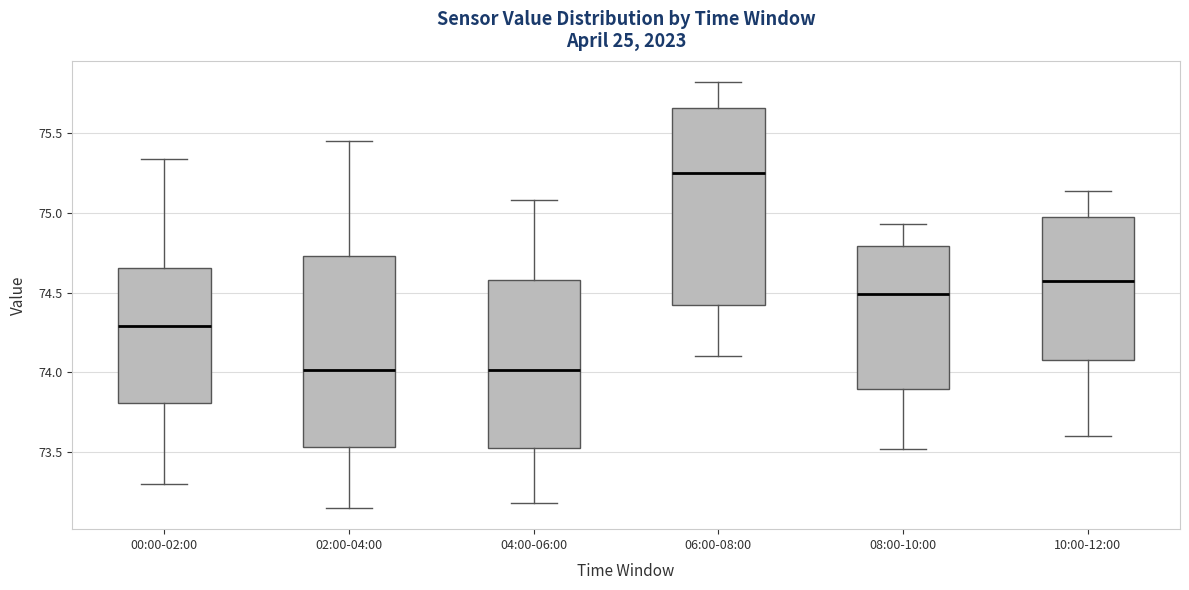

Reading left to right, read every box against the y-axis: the position of its median line, the range the box covers, and the ends of its whiskers. The values are not printed on the chart, so give them approximately, as read against the axis.

00:00-02:00: median 74.30, box 73.80 to 74.65, whiskers 73.30 to 75.35
02:00-04:00: median 74.00, box 73.55 to 74.75, whiskers 73.15 to 75.45
04:00-06:00: median 74.00, box 73.55 to 74.60, whiskers 73.20 to 75.10
06:00-08:00: median 75.25, box 74.45 to 75.65, whiskers 74.10 to 75.80
08:00-10:00: median 74.50, box 73.90 to 74.80, whiskers 73.50 to 74.95
10:00-12:00: median 74.55, box 74.10 to 74.95, whiskers 73.60 to 75.15